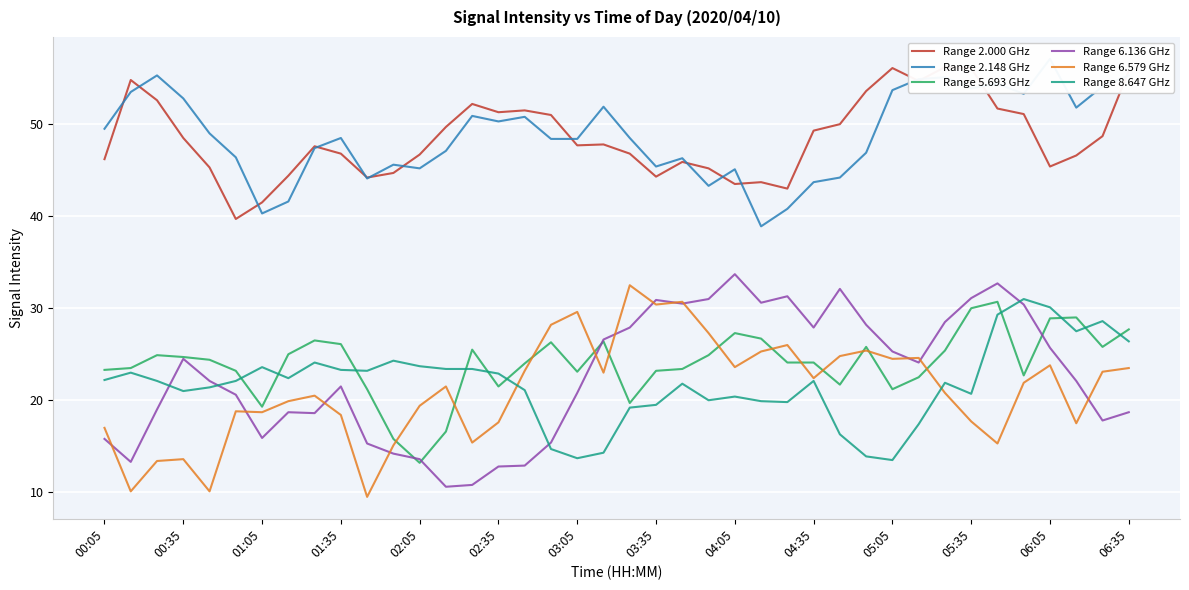

What is the maximum value for Range 6.579 GHz?

32.5